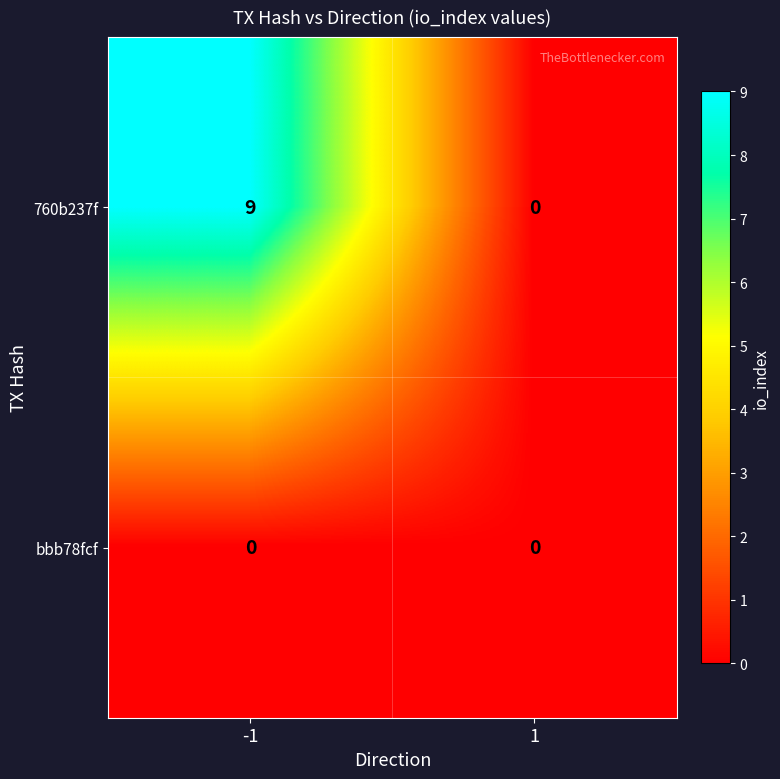

Which series has the widest spread of values?

760b237f